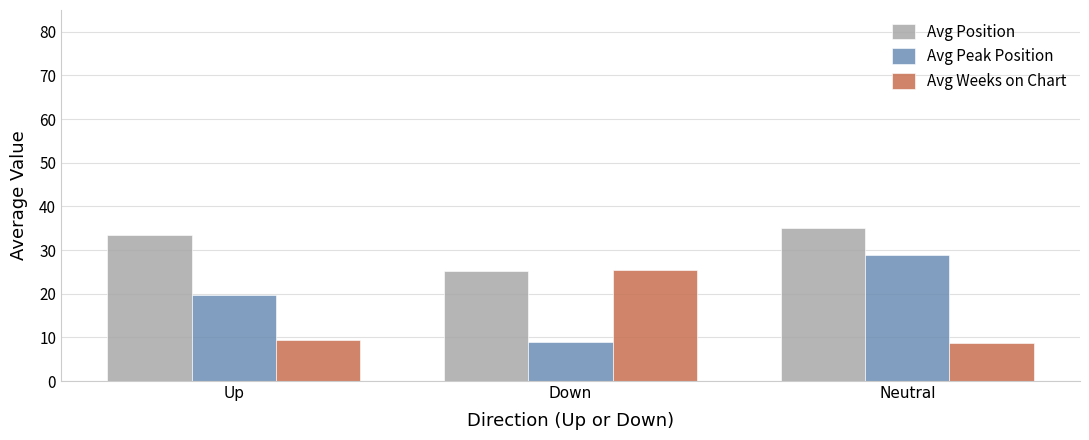

How many values in the Avg Position series are below 33?

1